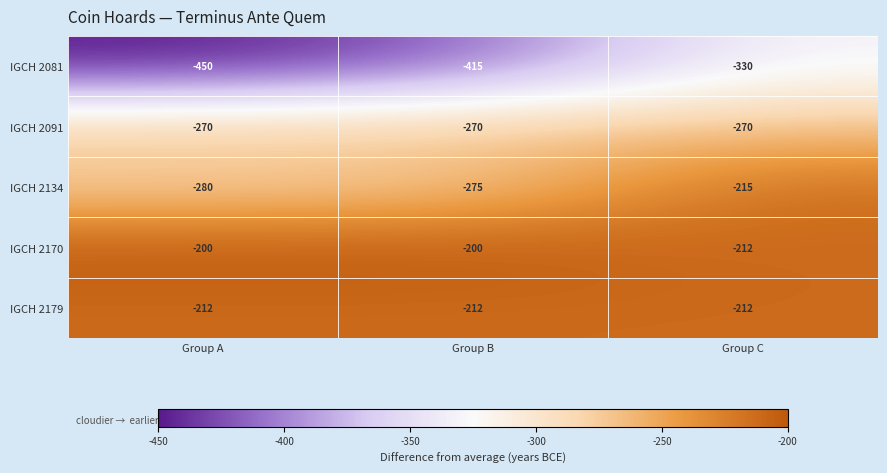

What is the total value across all series at Group B?

-1372